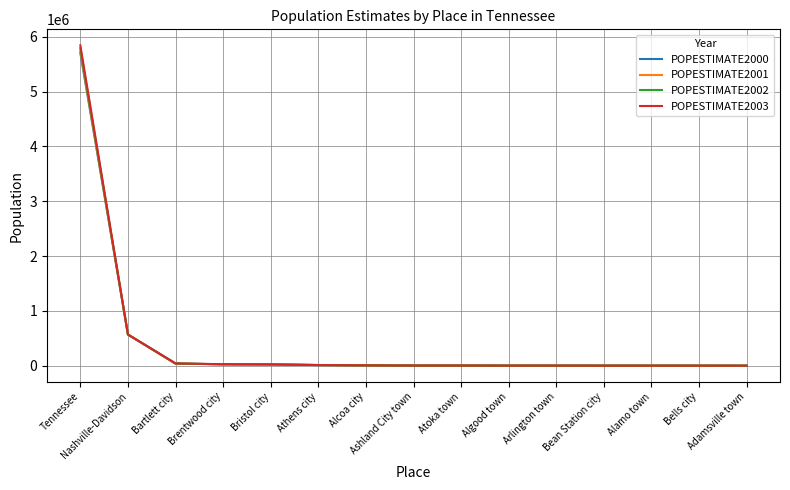

Which series has the largest range (max minus min)?

POPESTIMATE2003